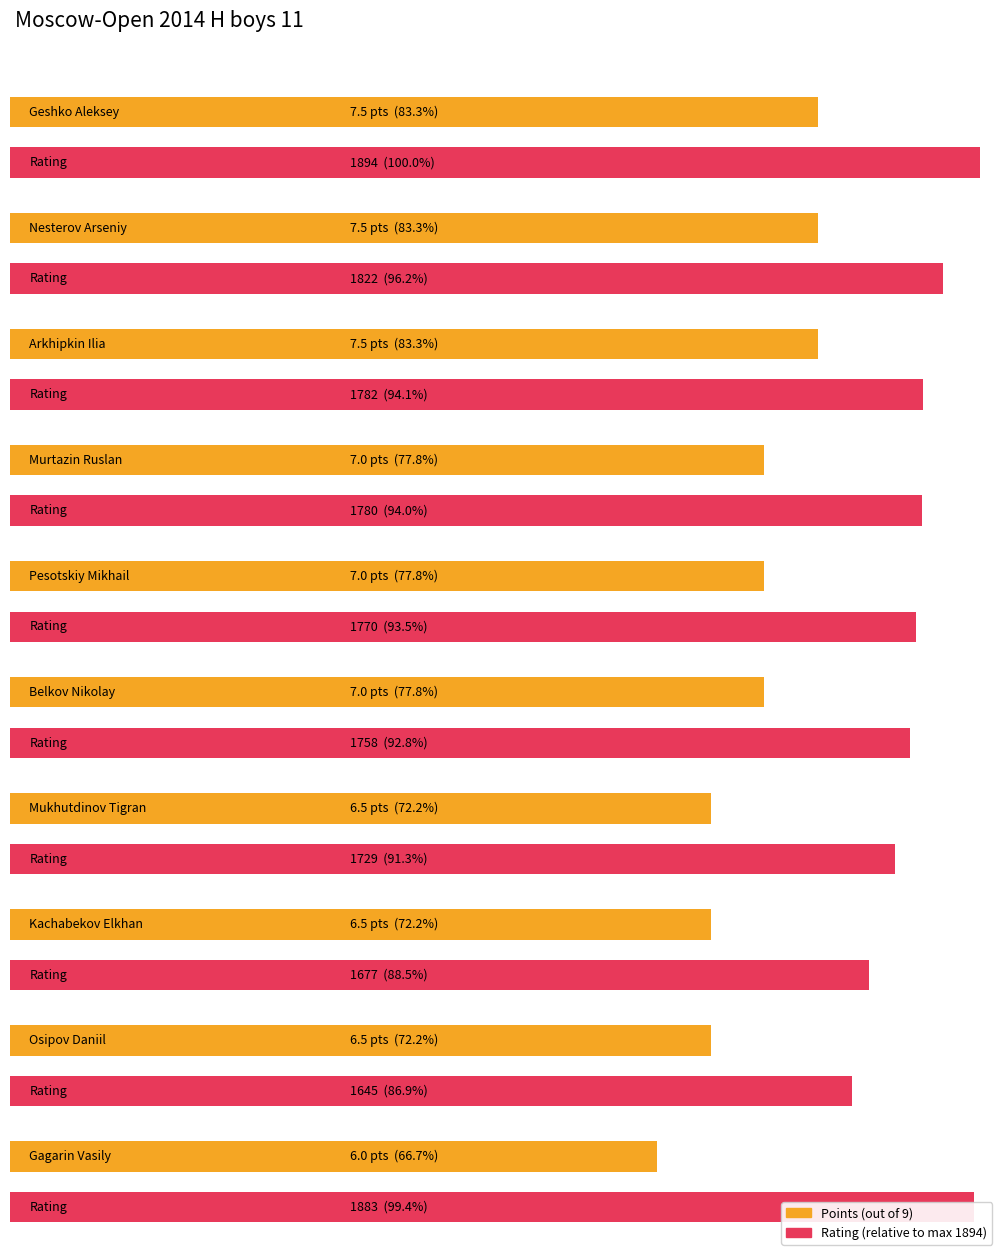

What is the label of the 2nd bar from the left?

Nesterov Arseniy